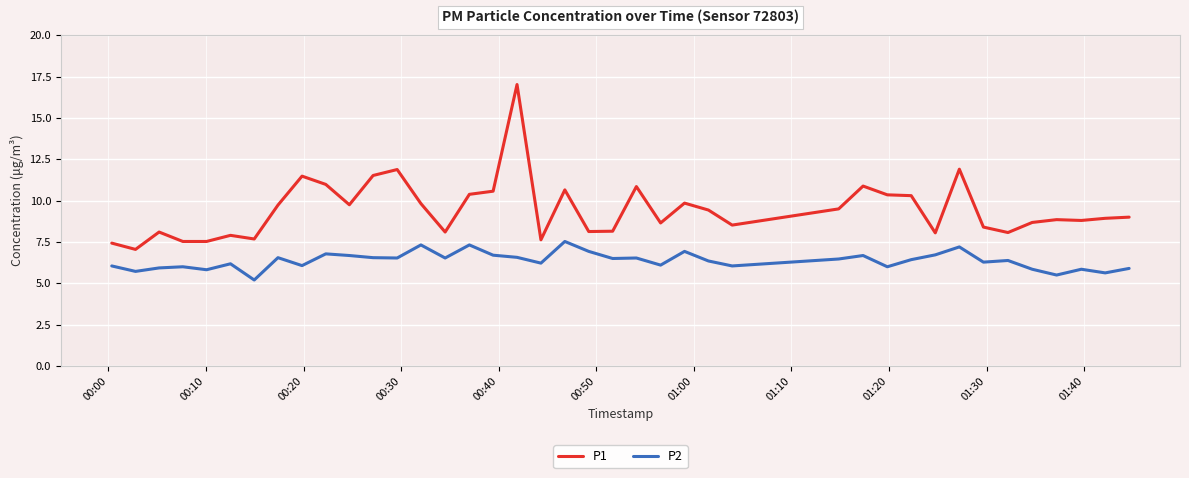

Which series has the widest spread of values?

P1